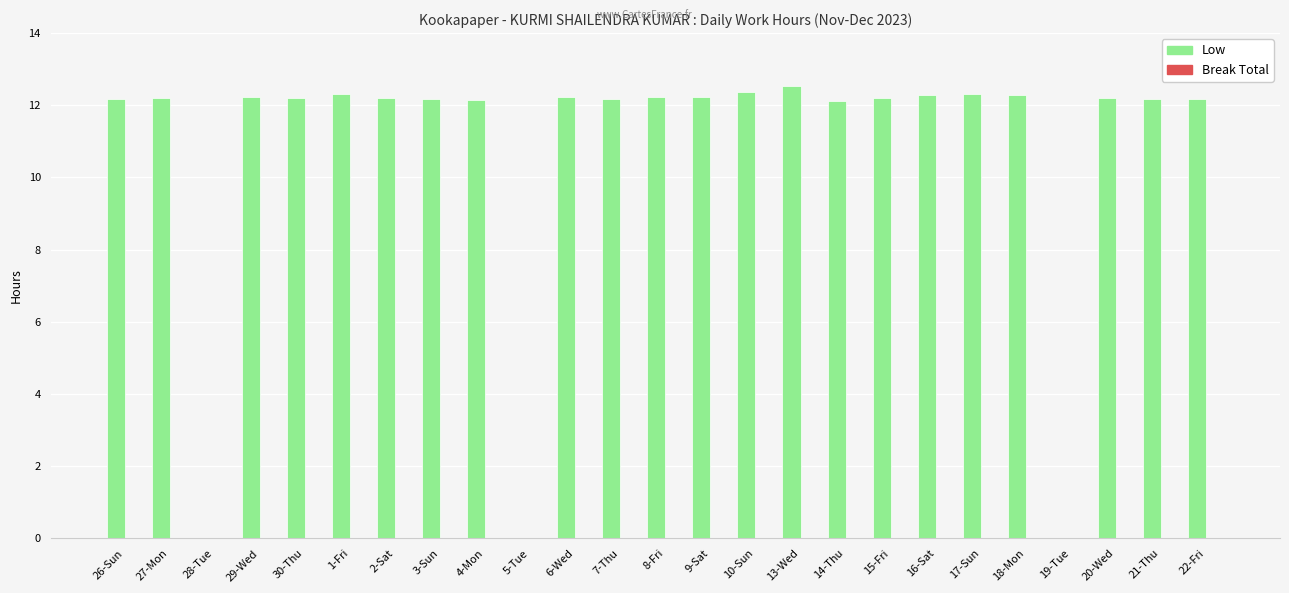

What is the greatest value displayed?

12.5